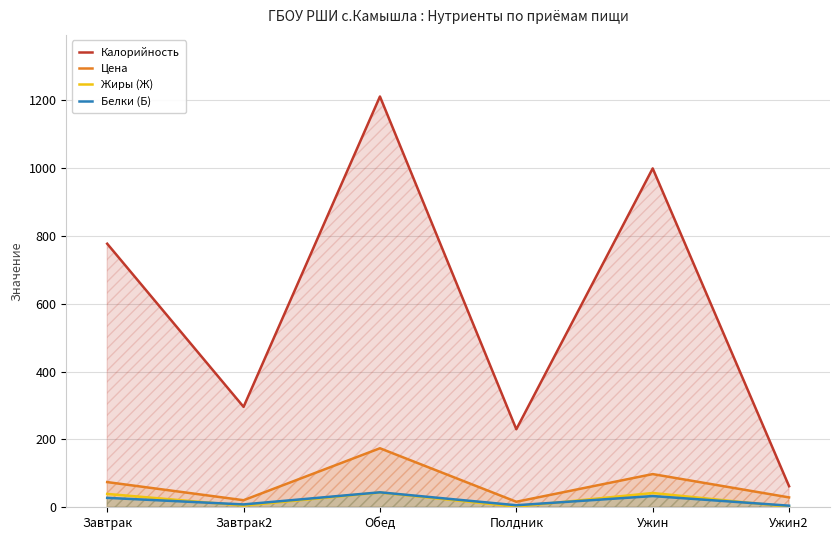

What is the greatest value displayed?

1211.0